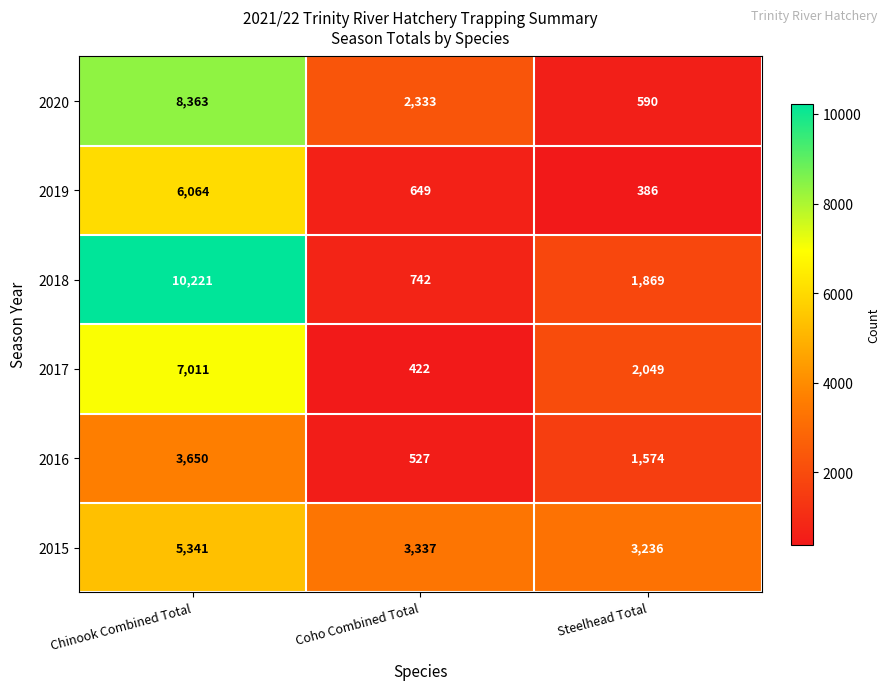

Which label corresponds to the smallest value in the chart?

Steelhead Total